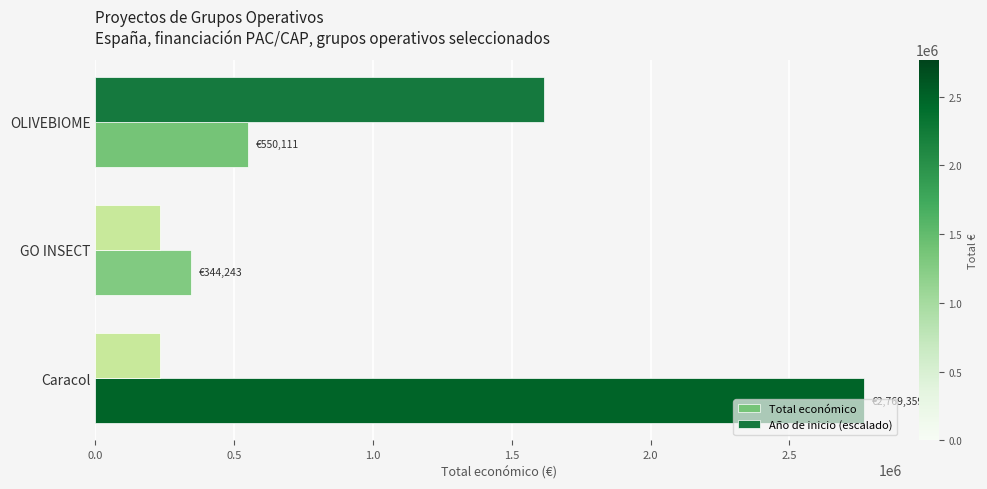

What is the greatest value displayed?

2769359.0